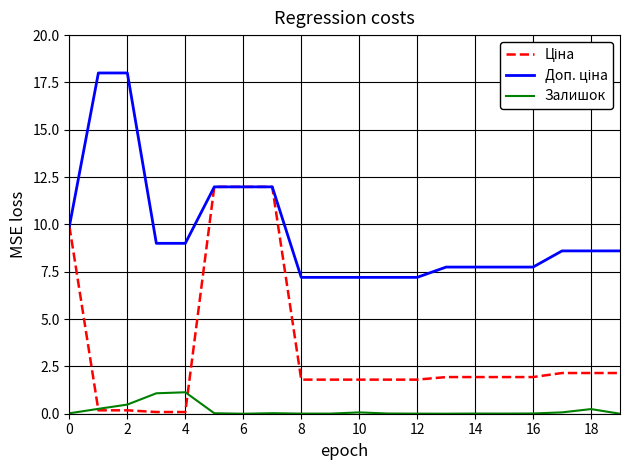

What is the greatest value displayed?

18.0